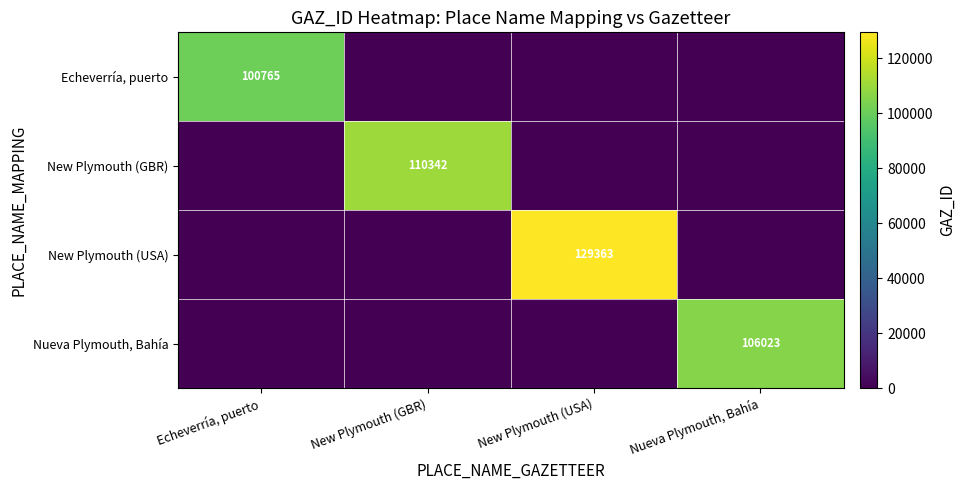

The Echeverría, puerto series shows 100765 at Echeverría, puerto. True or false?

True